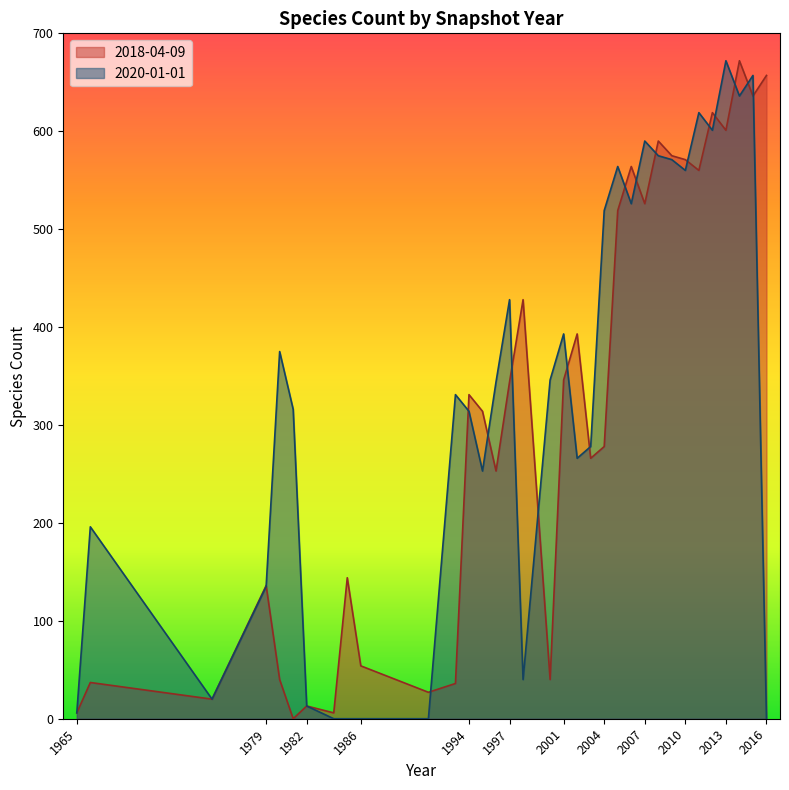

Between which two adjacent categories do 2018-04-09 and 2020-01-01 first intersect?

1979 and 1980